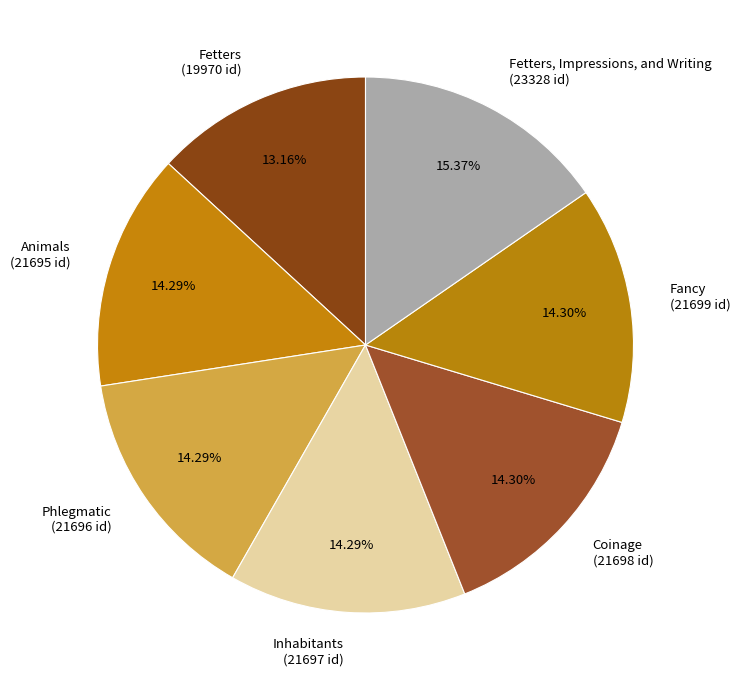

Which slice is the smallest?

Fetters (19970 id)